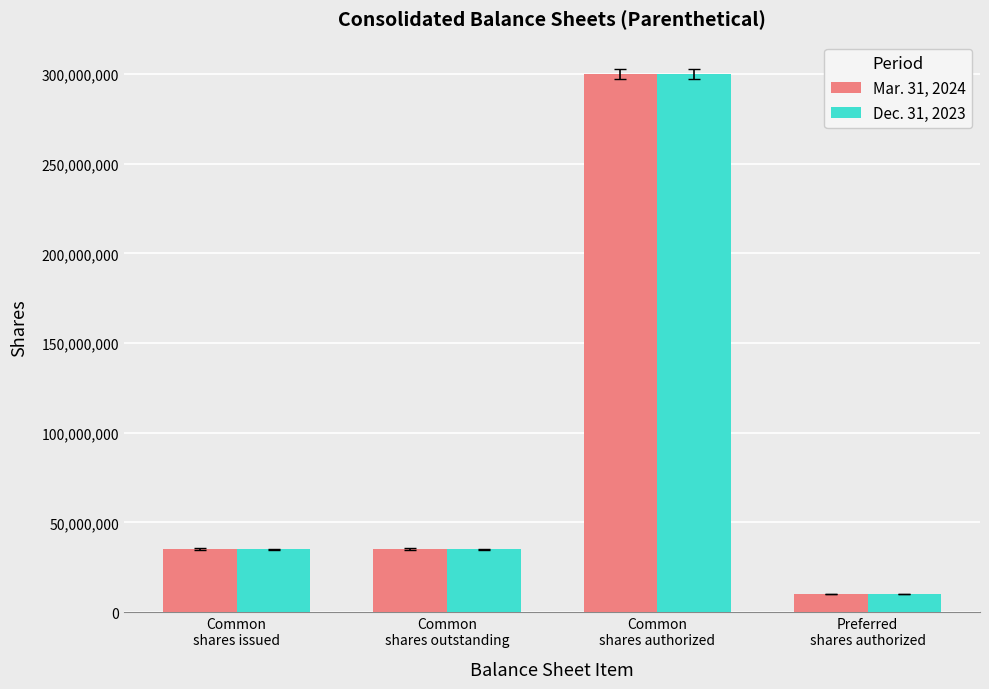

What is the difference between the highest and lowest values at Common
shares issued?

26340